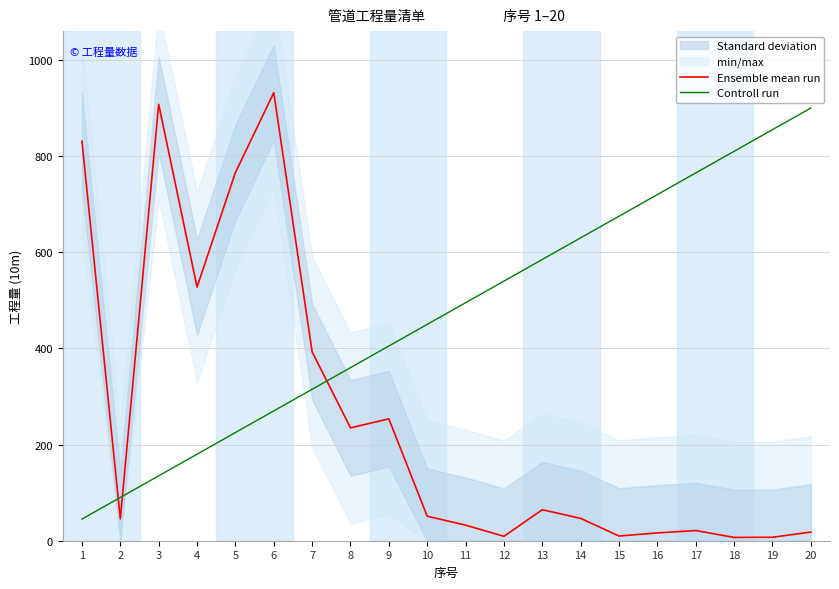

How many interior local valleys does the Ensemble mean run series have?

6